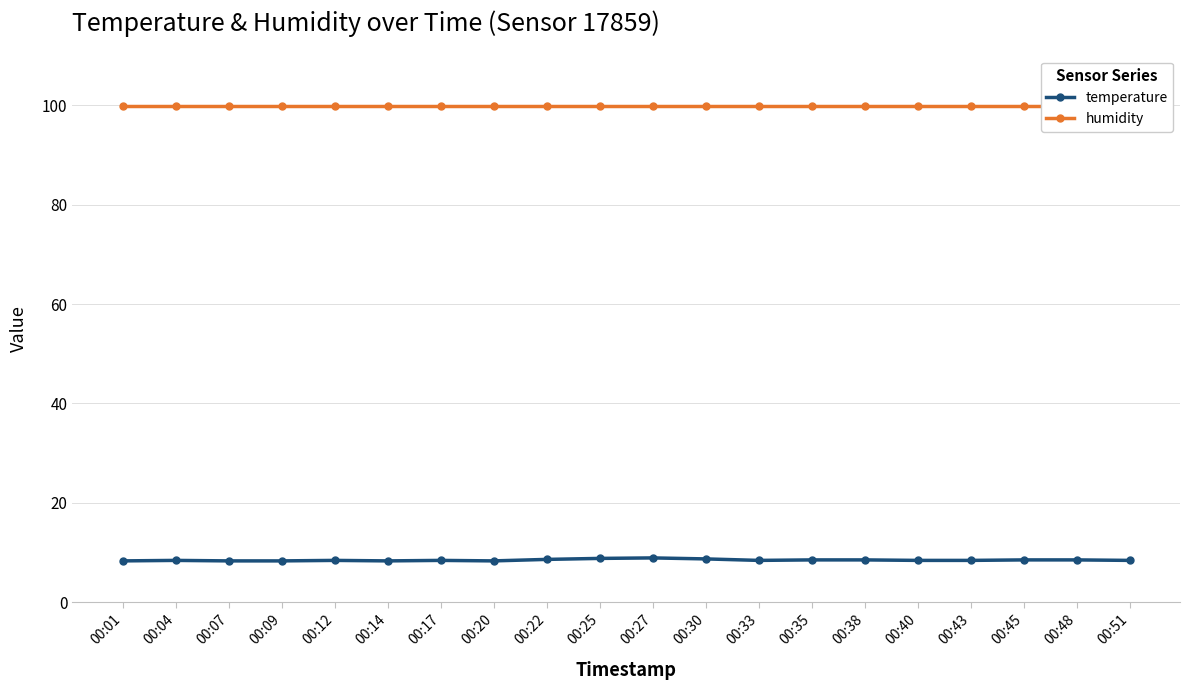

Reading left to right, transcribe all the data shown in this chart.

temperature: 8.3	8.4	8.3	8.3	8.4	8.3	8.4	8.3	8.6	8.8	8.9	8.7	8.4	8.5	8.5	8.4	8.4	8.5	8.5	8.4
humidity: 99.9	99.9	99.9	99.9	99.9	99.9	99.9	99.9	99.9	99.9	99.9	99.9	99.9	99.9	99.9	99.9	99.9	99.9	99.9	99.9